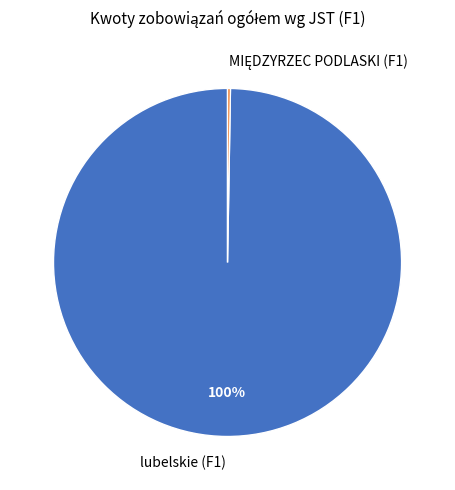

What is the largest slice in the pie chart?

lubelskie (F1)